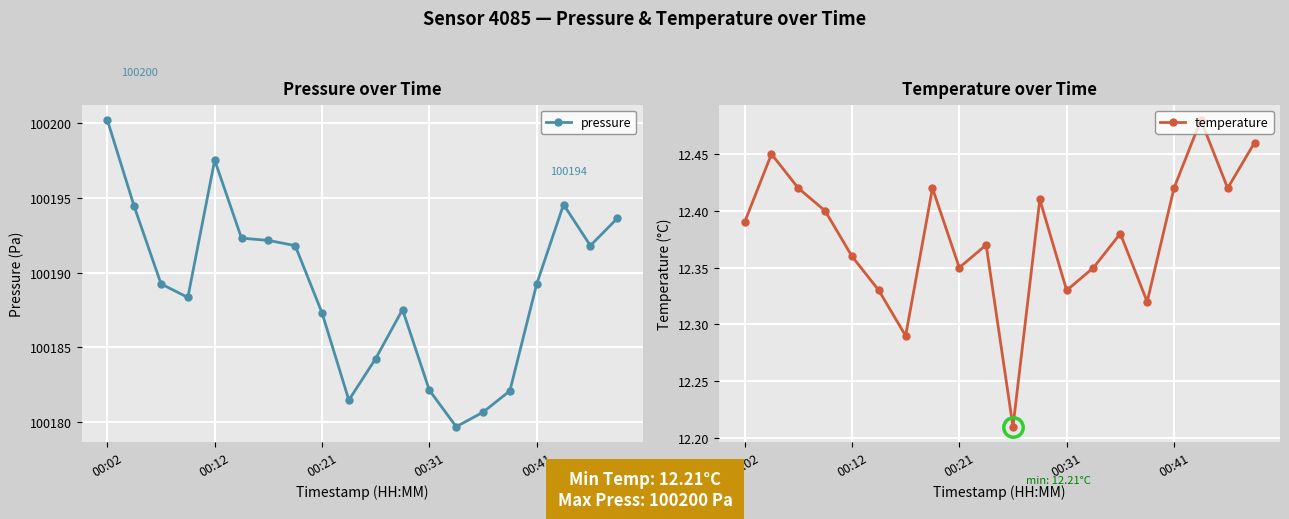

Reading left to right, what are all the values shown in this chart?

pressure: 100200.2	100194.4	100189.2	100188.3	100197.5	100192.3	100192.2	100191.8	100187.3	100181.5	100184.2	100187.5	100182.1	100179.7	100180.7	100182.1	100189.2	100194.6	100191.8	100193.6
temperature: 12.4	12.4	12.4	12.4	12.4	12.3	12.3	12.4	12.3	12.4	12.2	12.4	12.3	12.3	12.4	12.3	12.4	12.5	12.4	12.5